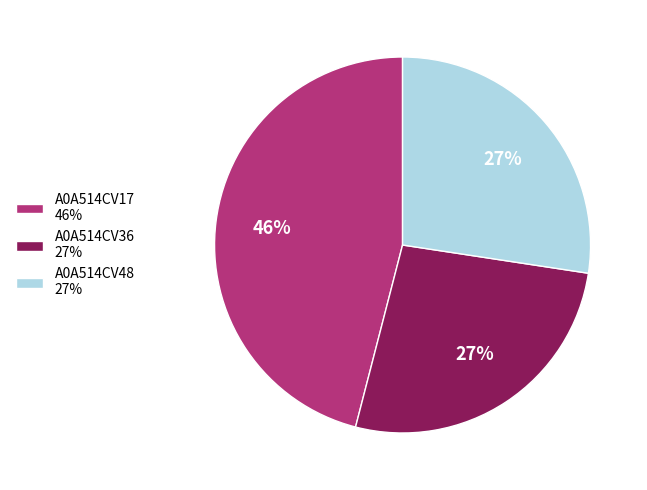

Combined, do A0A514CV36 and A0A514CV17 account for over 50%?

Yes